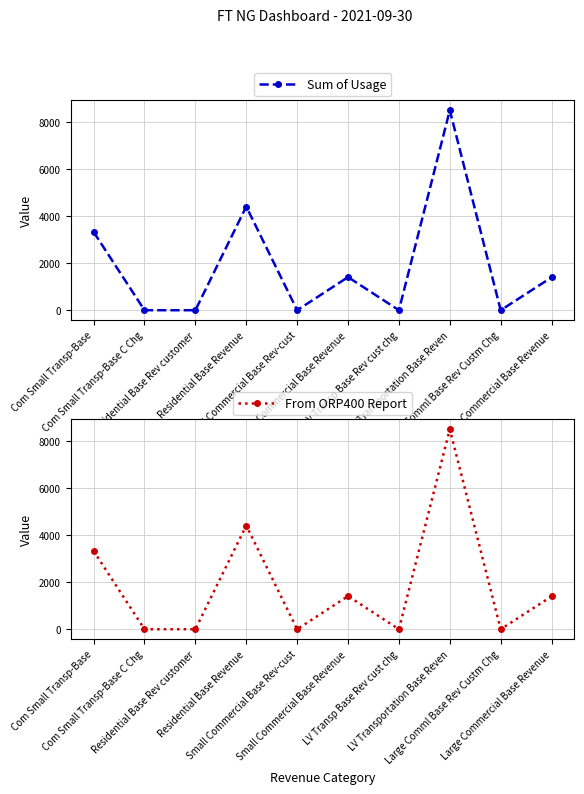

Rank the series by their maximum value, from highest to lowest.

Sum of Usage, From ORP400 Report